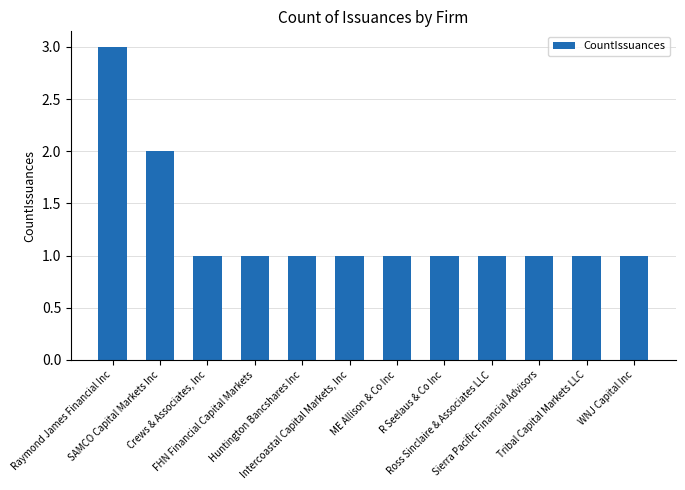

What is the greatest value displayed?

3